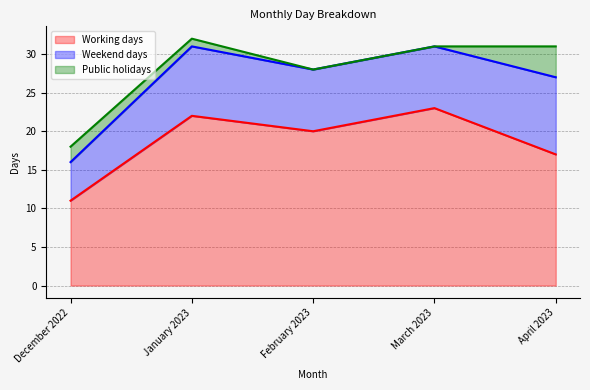

What is the difference between the maximum and minimum values in the Public holidays series?

4